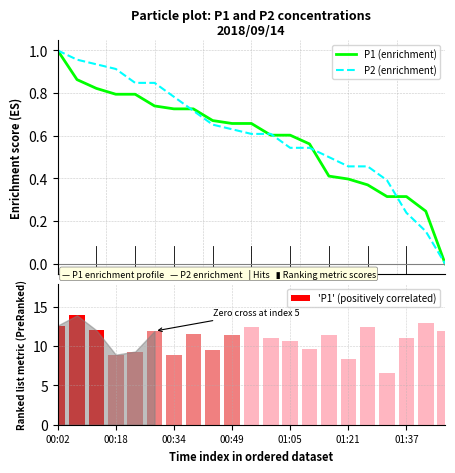

What is the minimum value for 'P1' (positively correlated)?

6.6